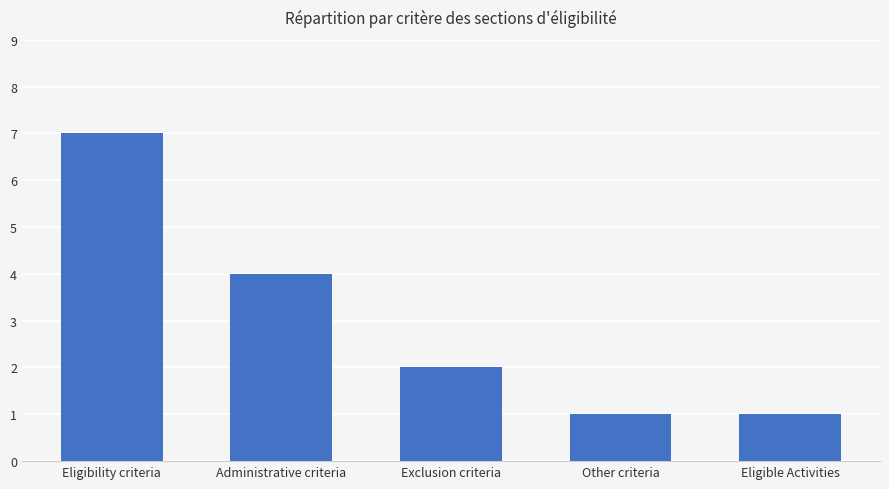

Are the bars horizontal?

No